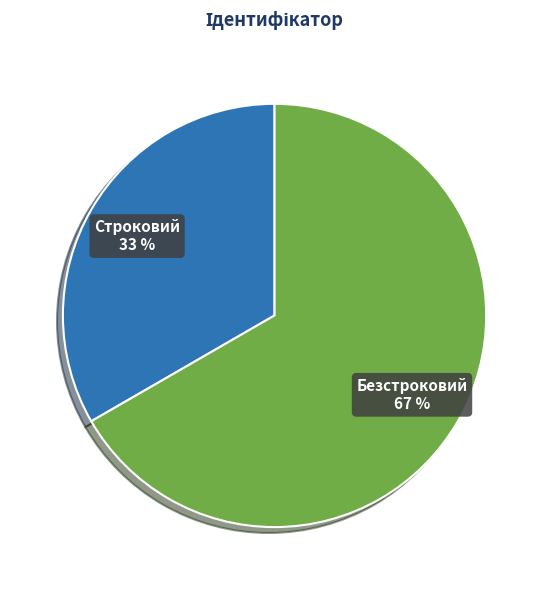

What is the largest slice in the pie chart?

Безстроковий